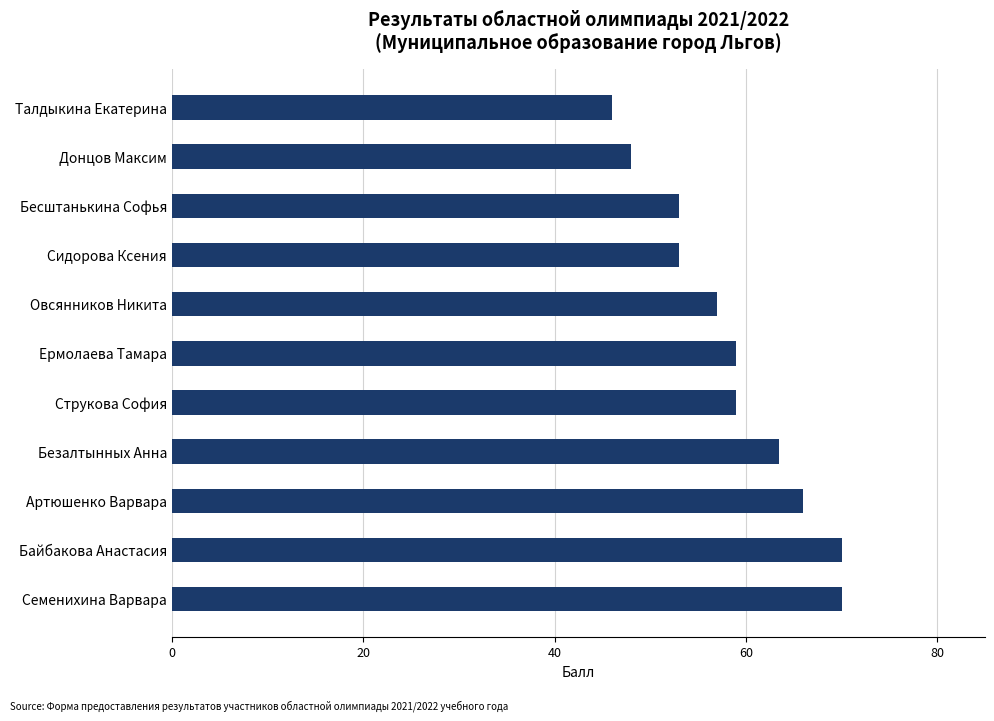

The chart shows a value of 83.7 at Струкова София. True or false?

False